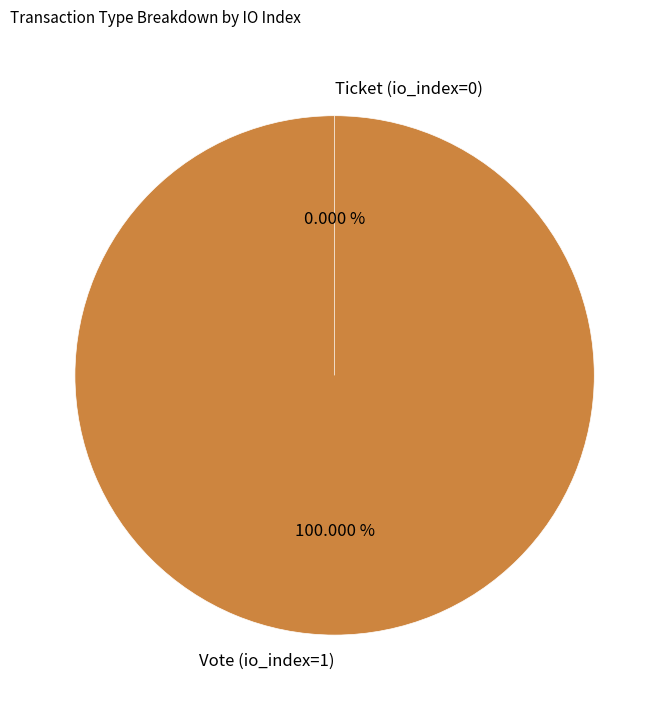

Count the number of slices in the pie.

2